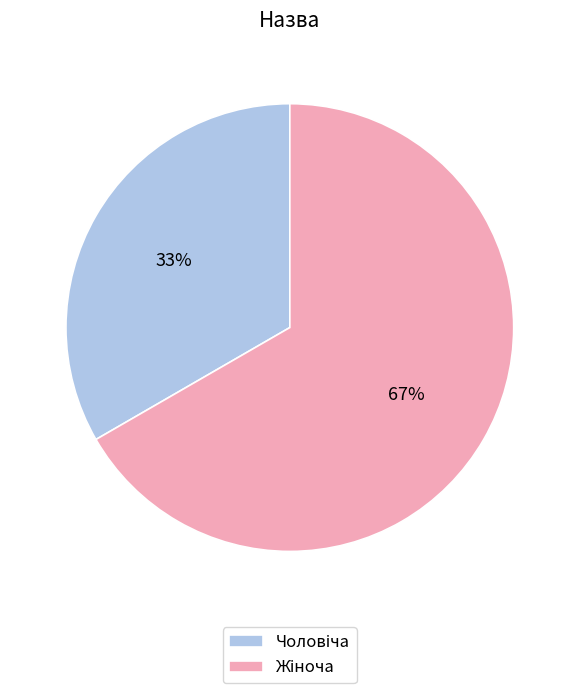

Is there any slice that represents more than half of the pie?

Yes